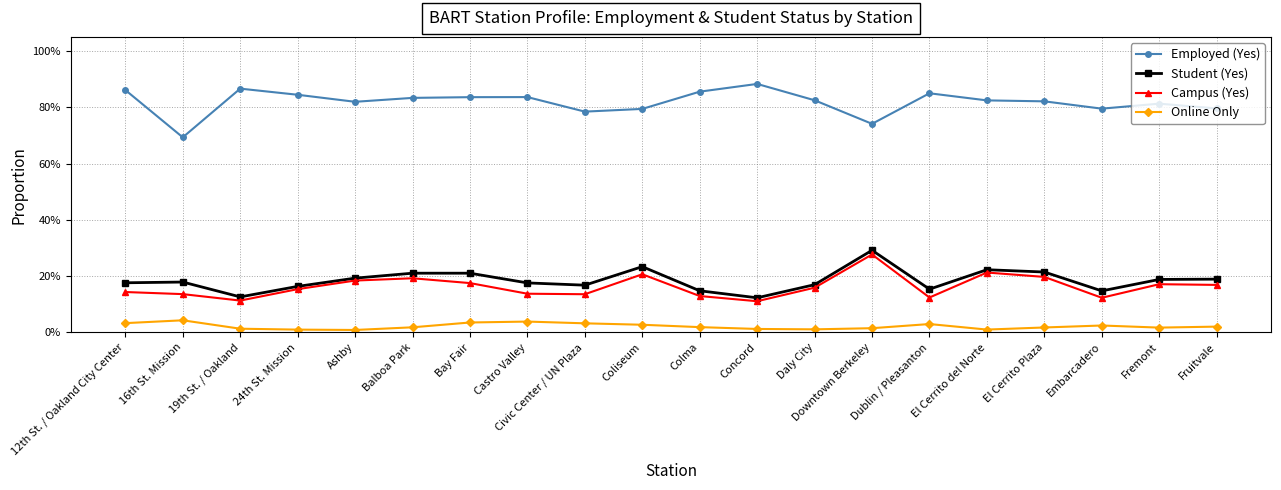

What are all the series names shown in the legend?

Employed (Yes), Student (Yes), Campus (Yes), Online Only